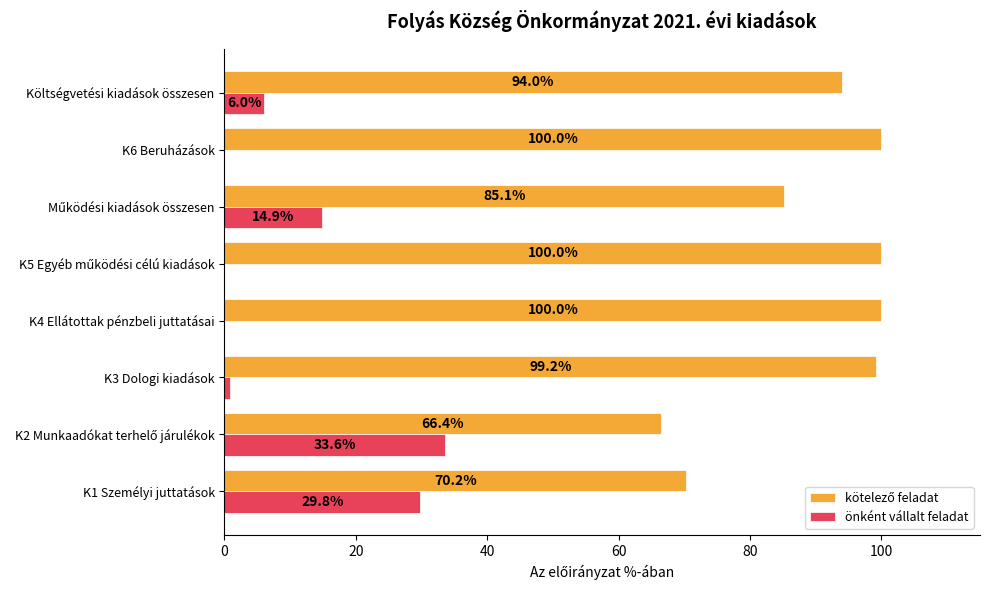

How many data points does each series have?

8